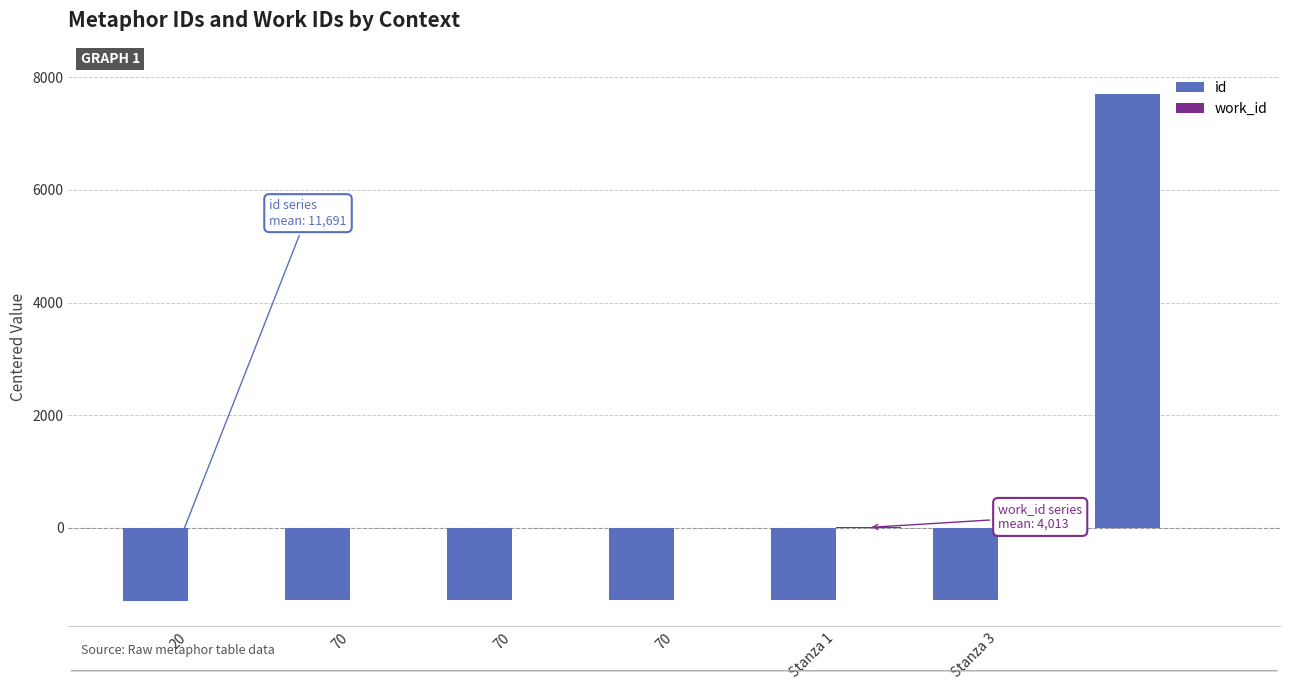

What is the maximum value shown in the chart?

7702.1